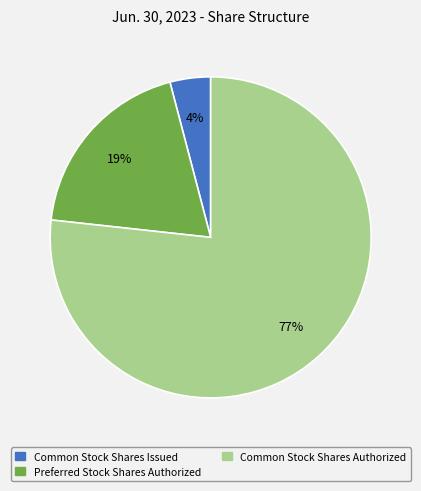

To the nearest percent, what is the difference between the largest and smallest slice percentages?

73%